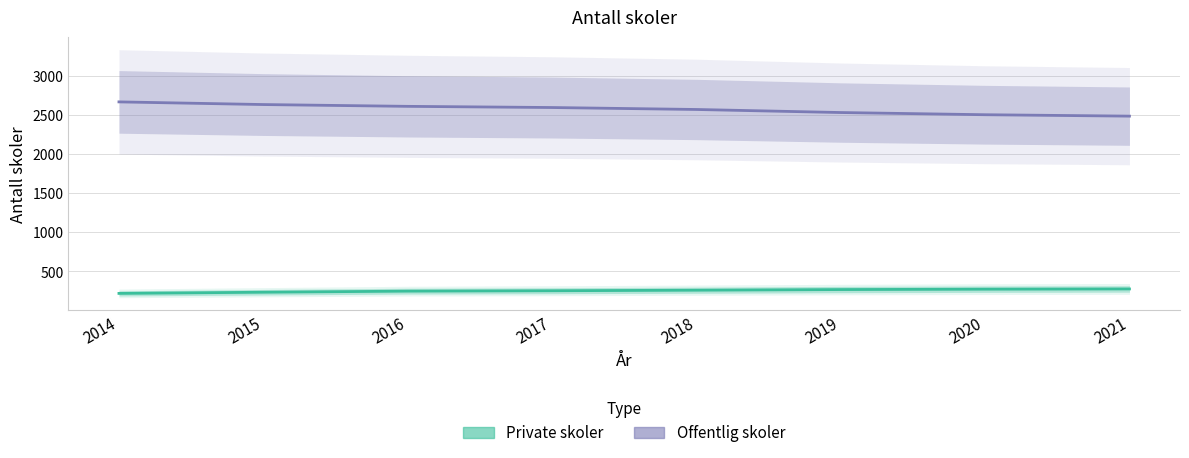

Count the Offentlig skoler values in the range 2530 to 2632.

5